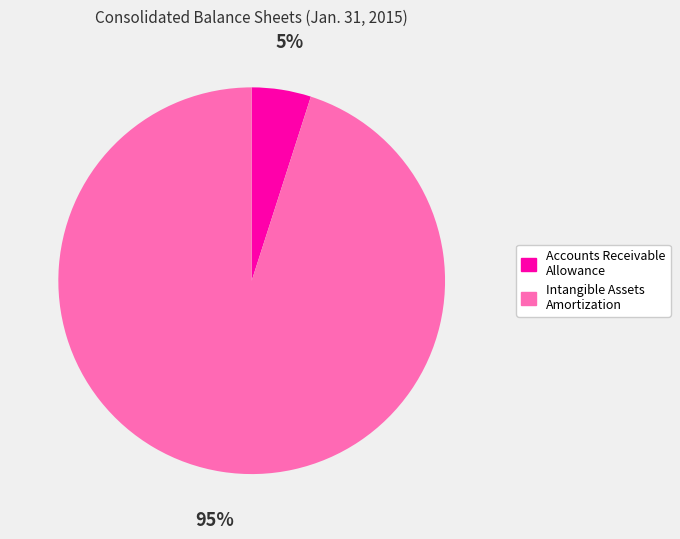

How many segments does this pie chart have?

2